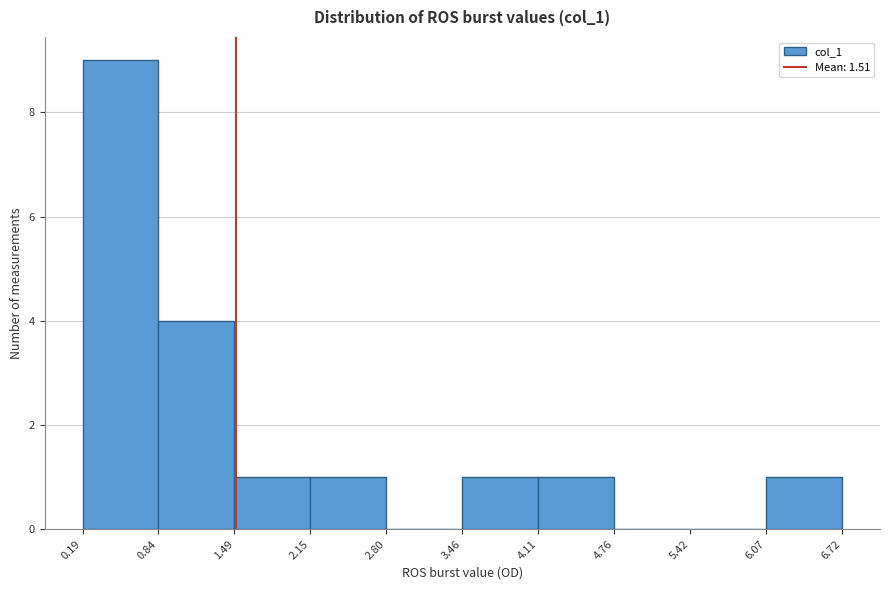

Over which range of the x-axis is the bar tallest?

0.19 to 0.84